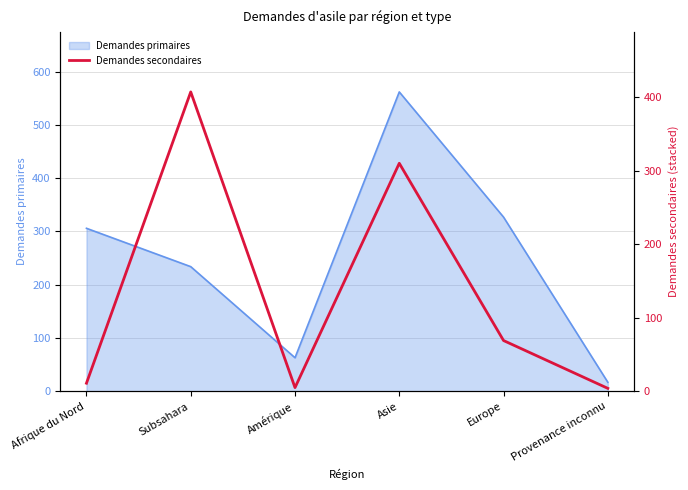

The value at Europe is 44. True or false?

False